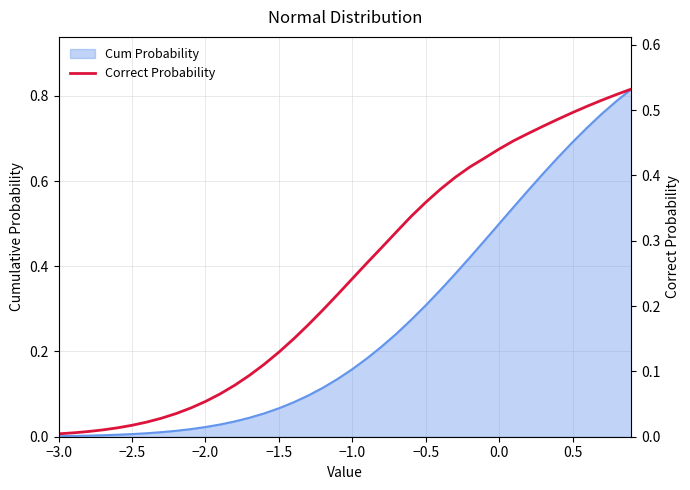

Does the chart have visible grid lines?

Yes